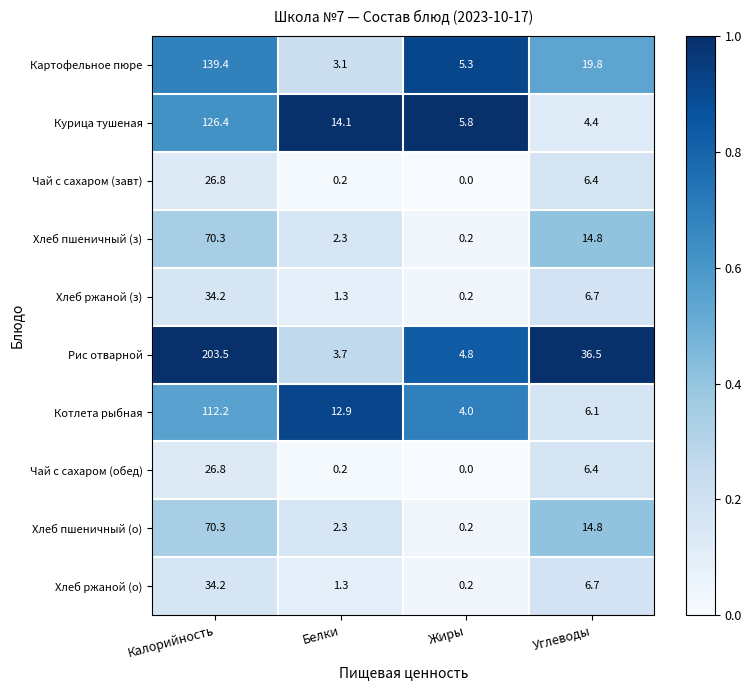

What is the difference between the maximum and second lowest values in the Рис отварной series?

198.7